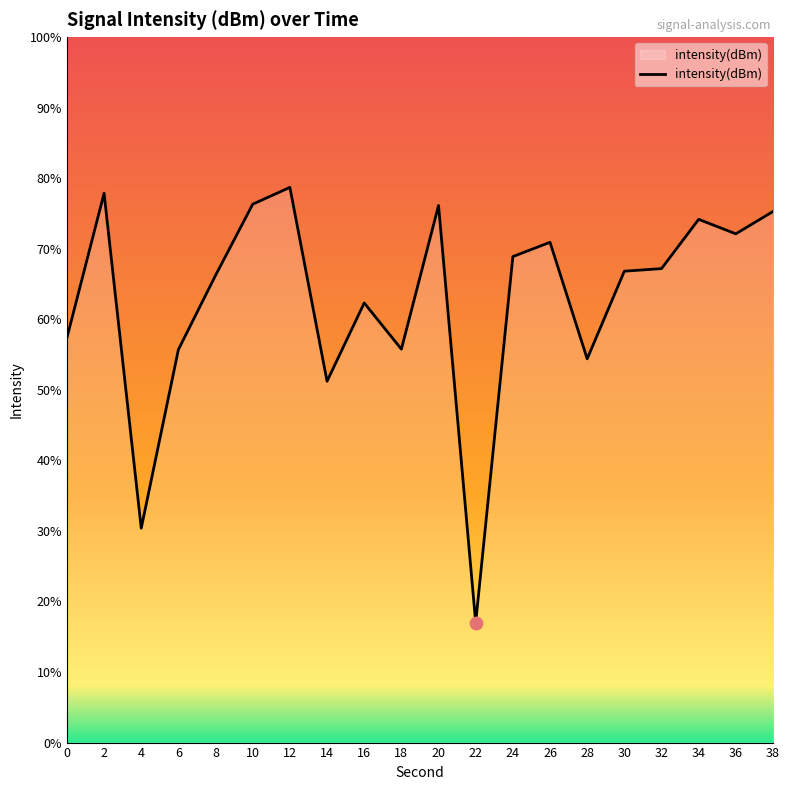

What is the change in value from 16 to 20?

+4.8